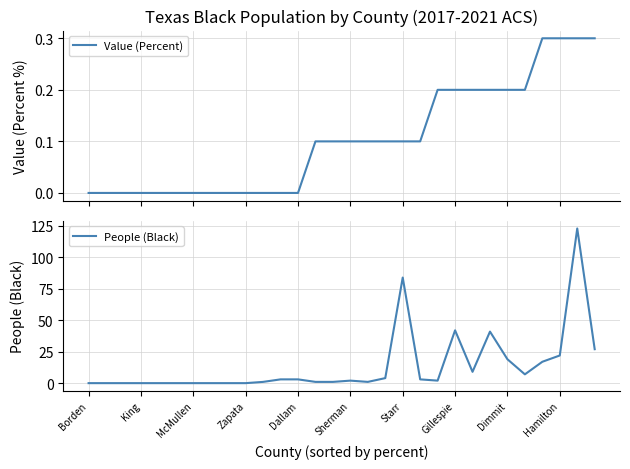

Count the Value (Percent) values in the range 0 to 1.

30